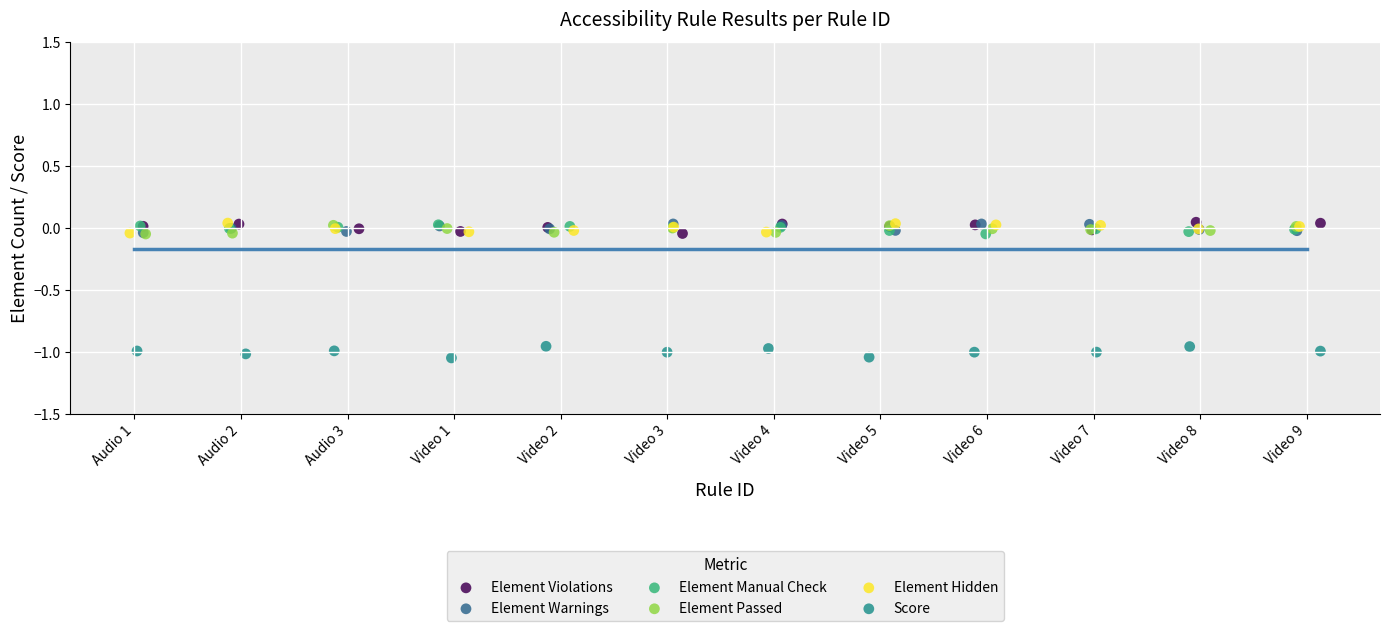

Which series contains the lowest Y value?

Score